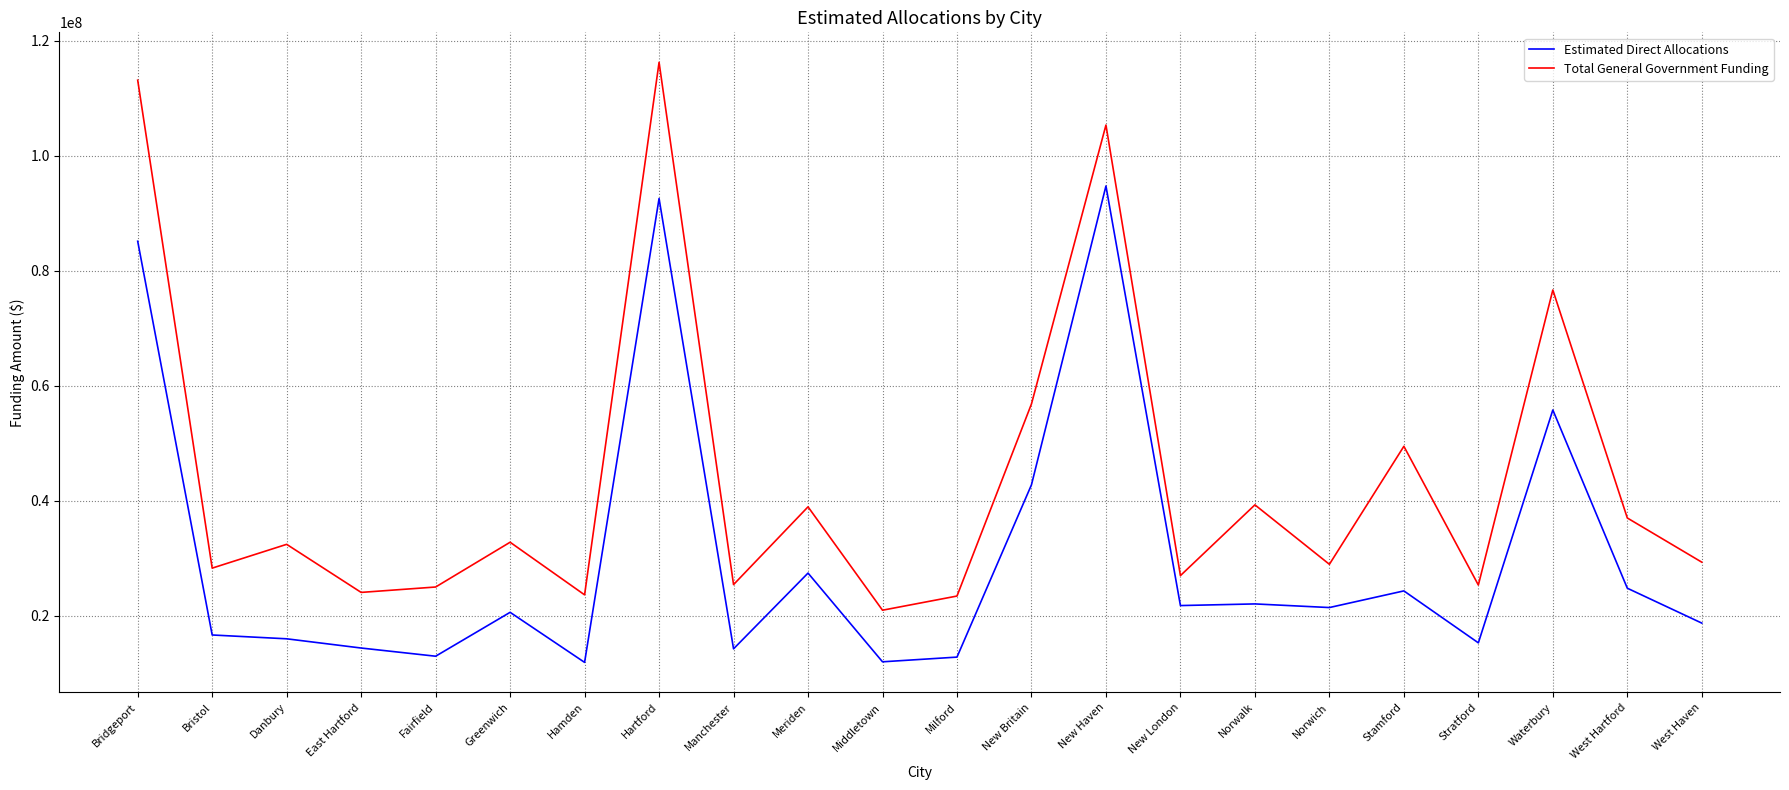

What is the minimum value shown in the chart?

11931157.1